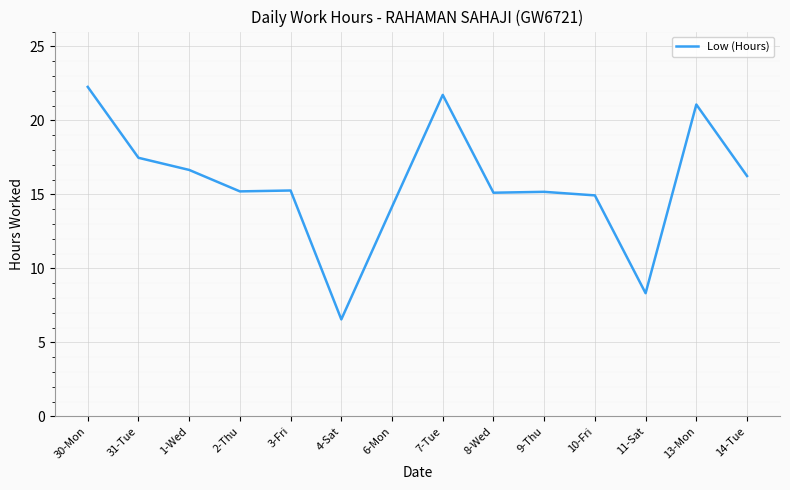

True or false: the data shows 9.7 at 2-Thu.

False